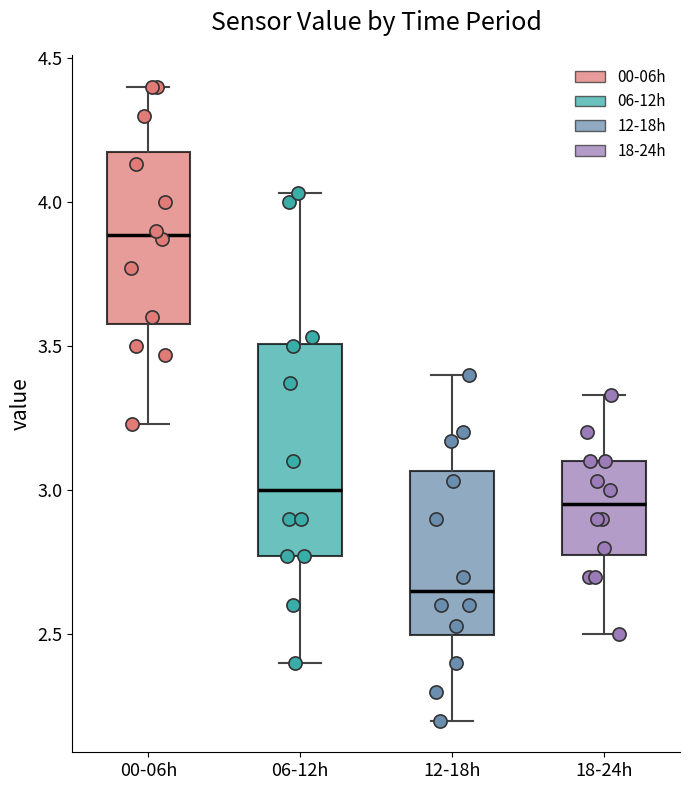

Which box's median line is the lowest?

12-18h